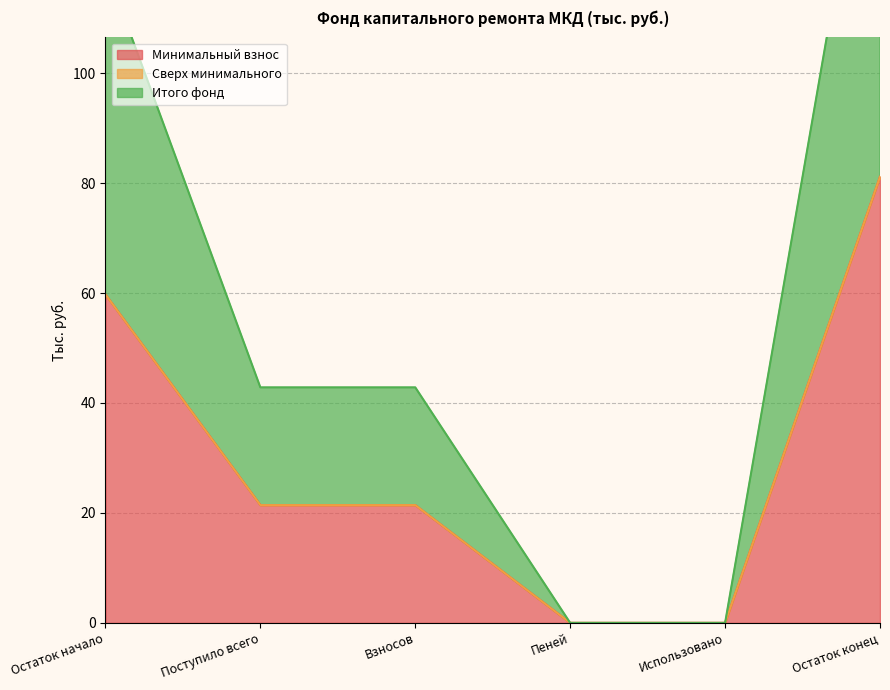

How many values in Итого фонд are above zero?

4